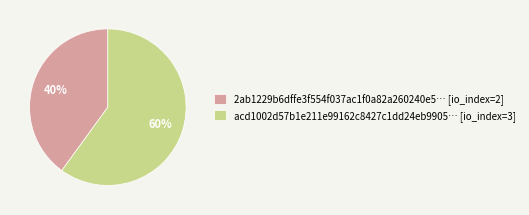

How many slices are in this pie chart?

2